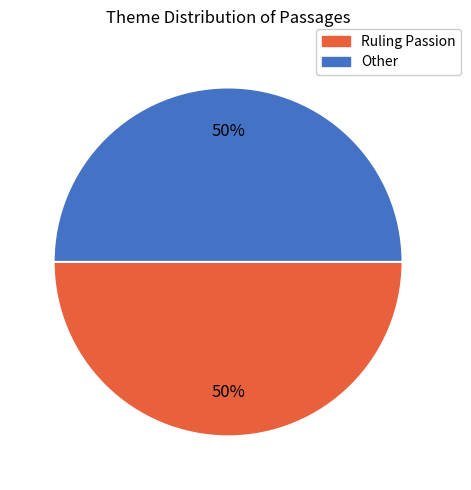

To the nearest percent, what is the average slice percentage?

50%